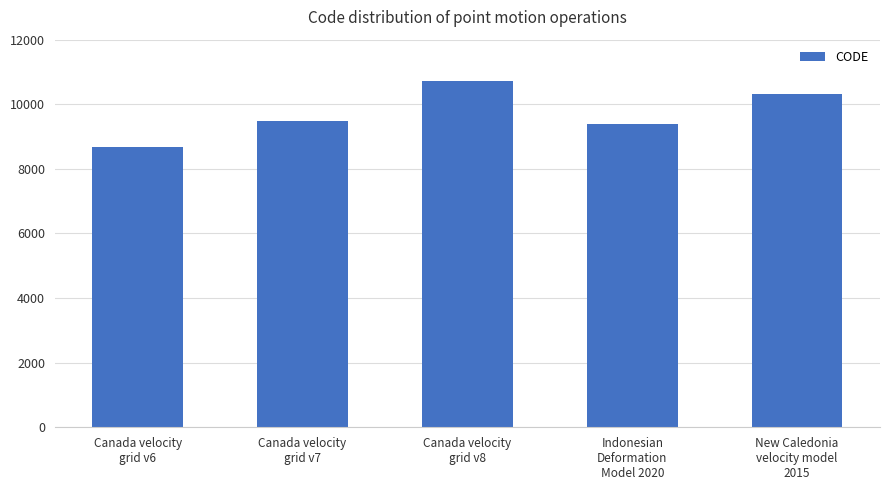

What is the label of the 5th bar from the right?

Canada velocity
grid v6